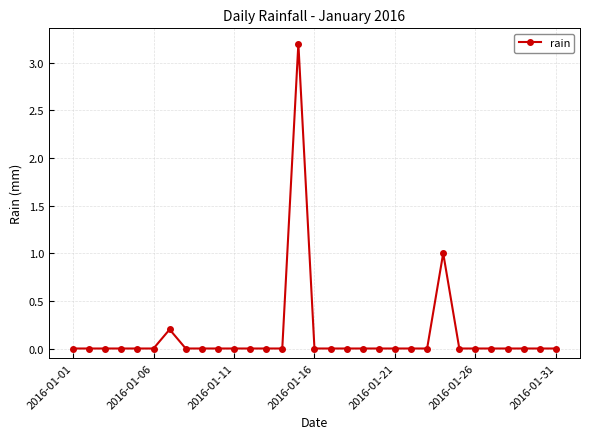

What is the difference between the second highest and second lowest values?

1.0